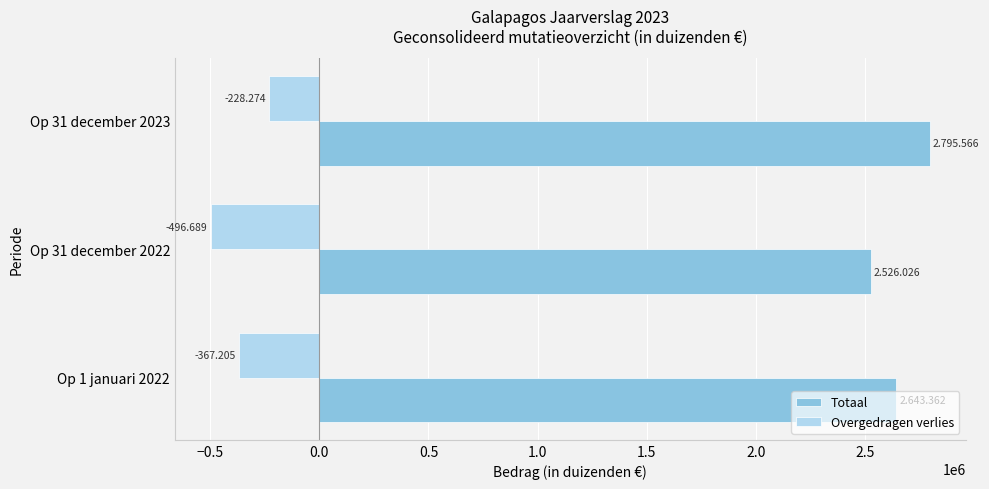

What are all the series names shown in the legend?

Totaal, Overgedragen verlies